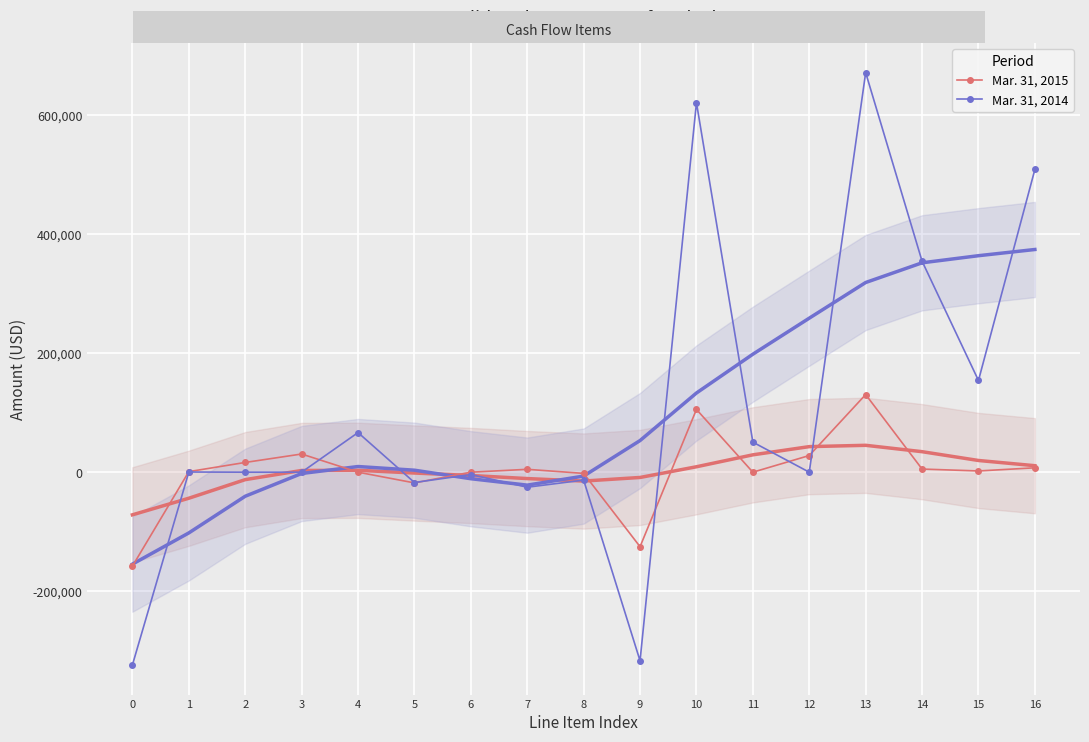

What is the sum of all Mar. 31, 2014 values?

1726968